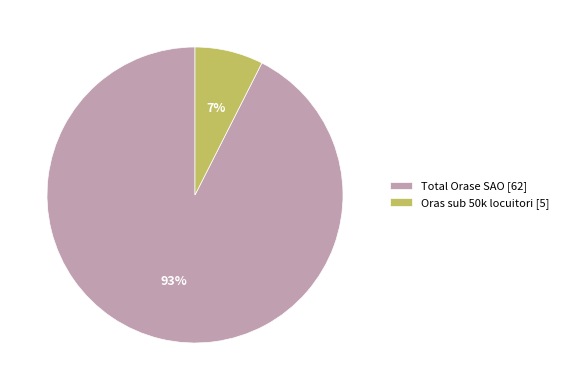

Which category has the biggest portion of the pie?

Total Orase SAO [62]